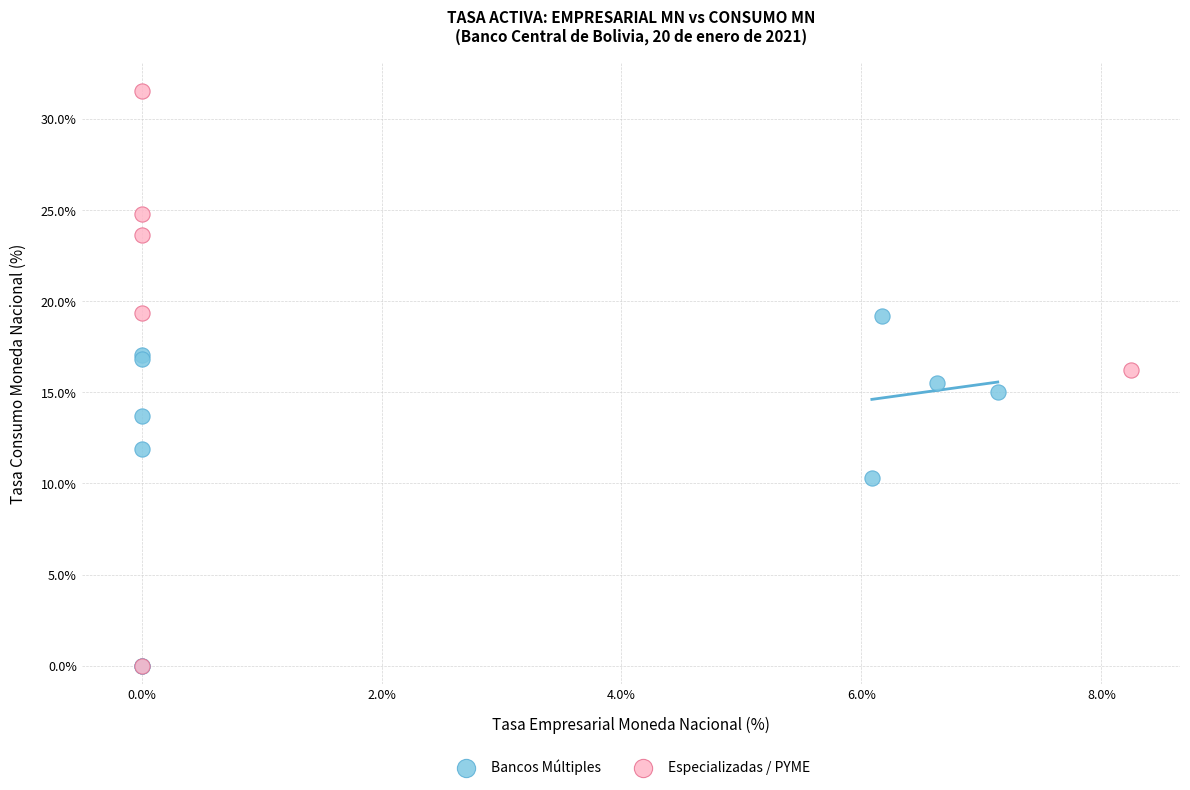

Which series has the widest spread of Y values?

Especializadas / PYME